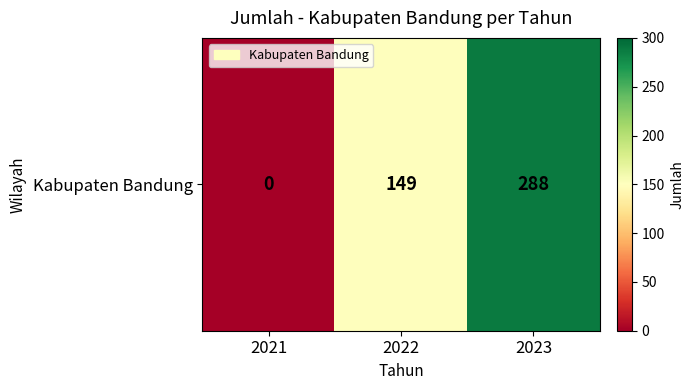

List the labels in order of value, largest first.

2023, 2022, 2021